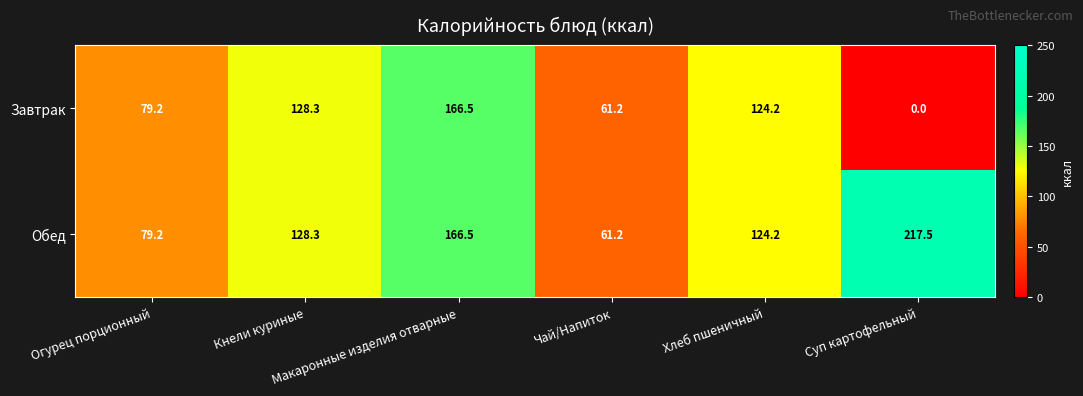

Count the number of data series in this chart.

2